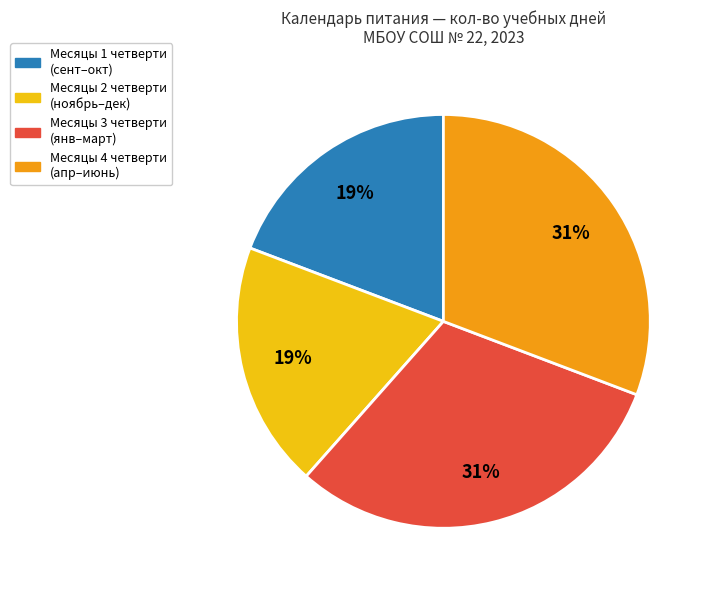

True or false: Месяцы 2 четверти (ноябрь–дек) accounts for 9% of the total.

False